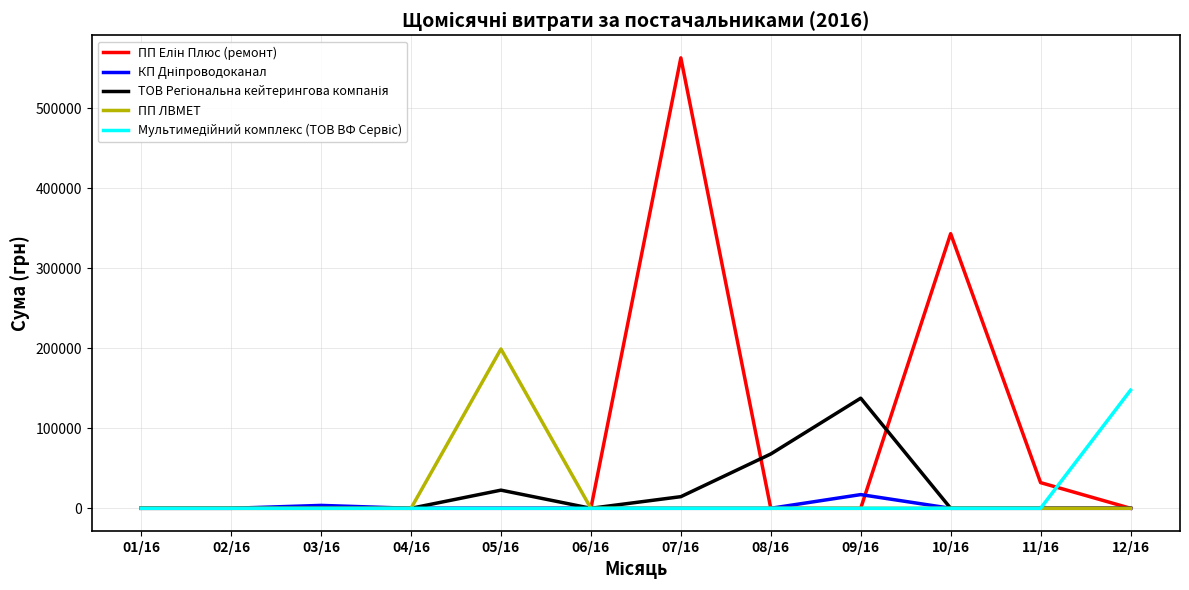

At how many categories does at least one series exceed 113648?

5